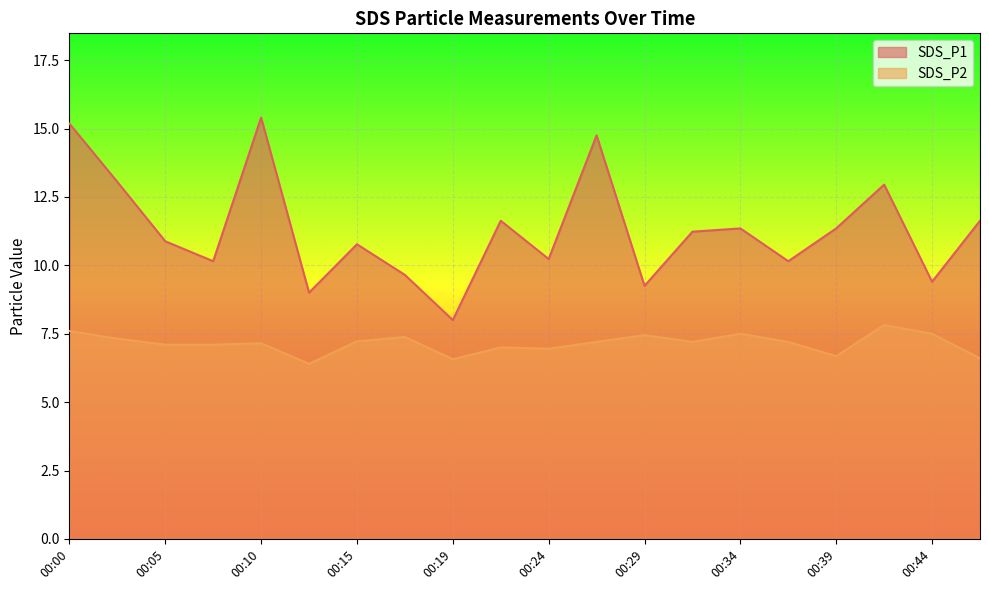

What is the highest value of the SDS_P1 series?

15.4